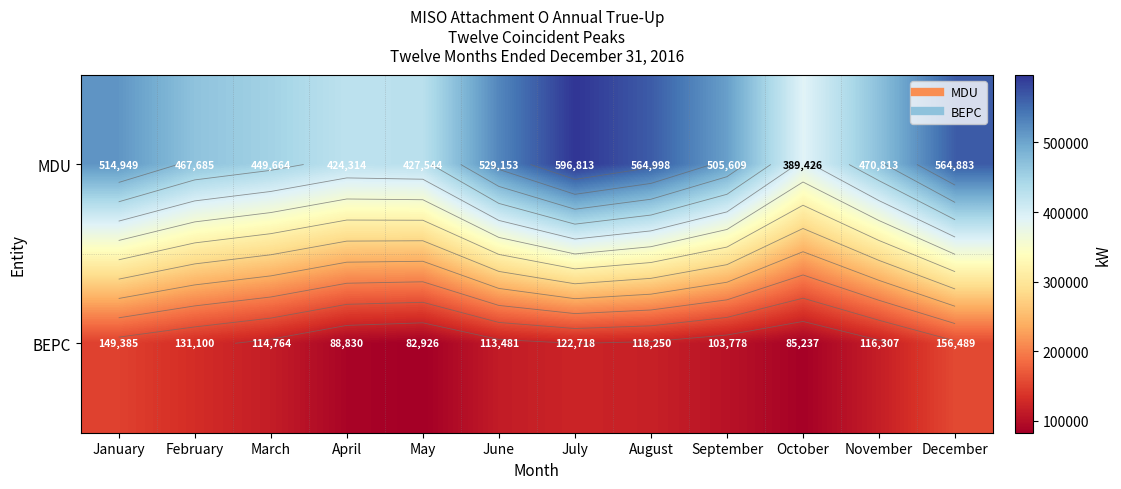

How many BEPC values are between 103778 and 131100?

7